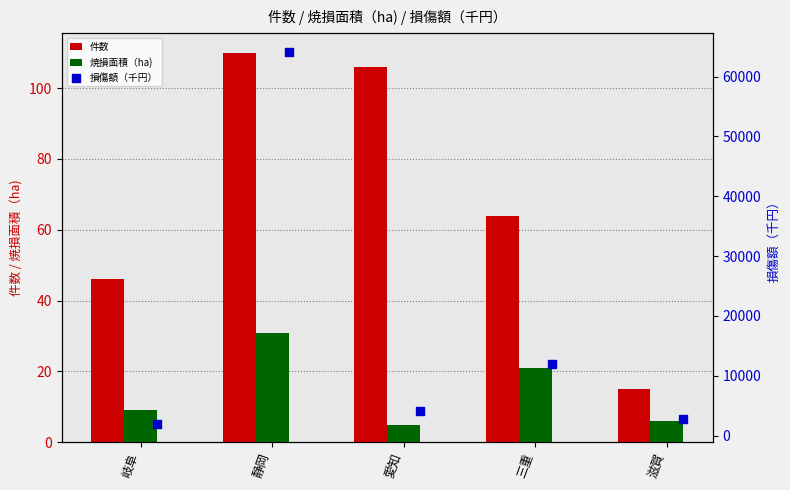

What are all the series names shown in the legend?

件数, 焼損面積（ha), 損傷額（千円）